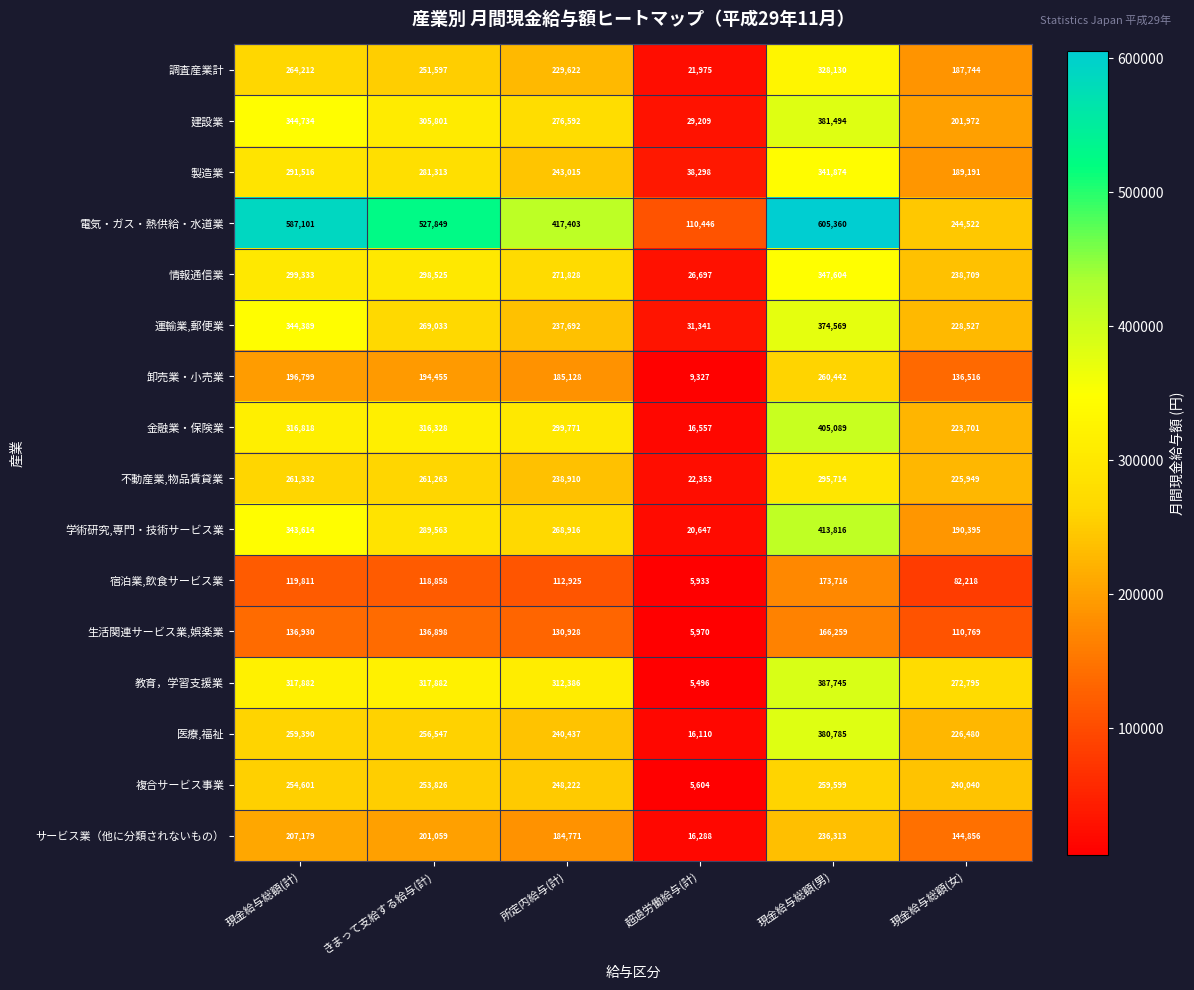

The 宿泊業,飲食サービス業 series shows 112925 at 所定内給与(計). True or false?

True